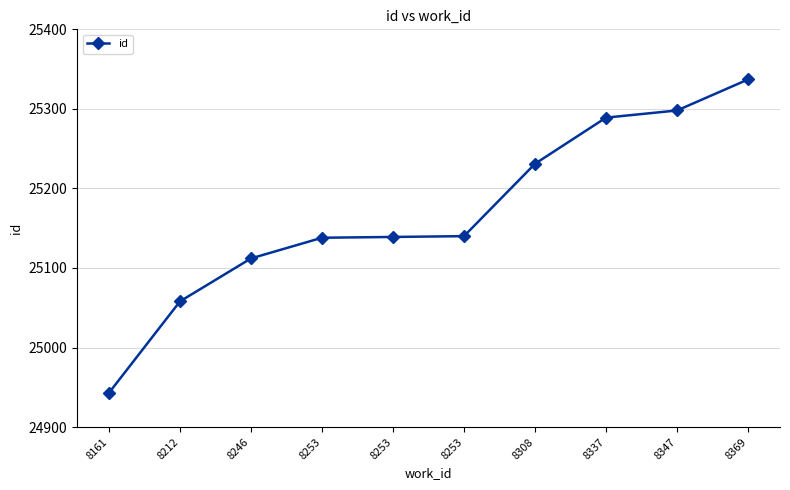

What is the ratio of the value at 8369 to the value at 8253?

1.0